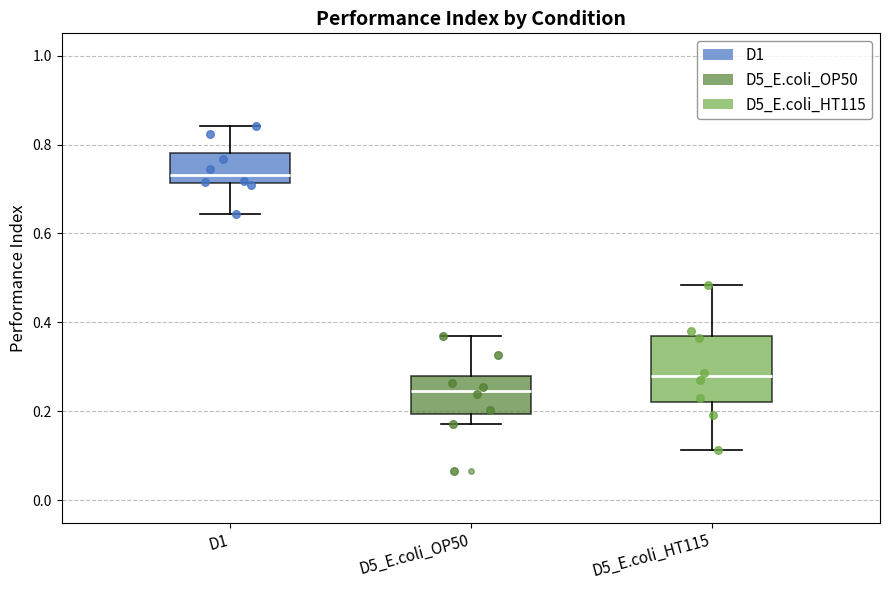

Which box's median line is the highest?

D1